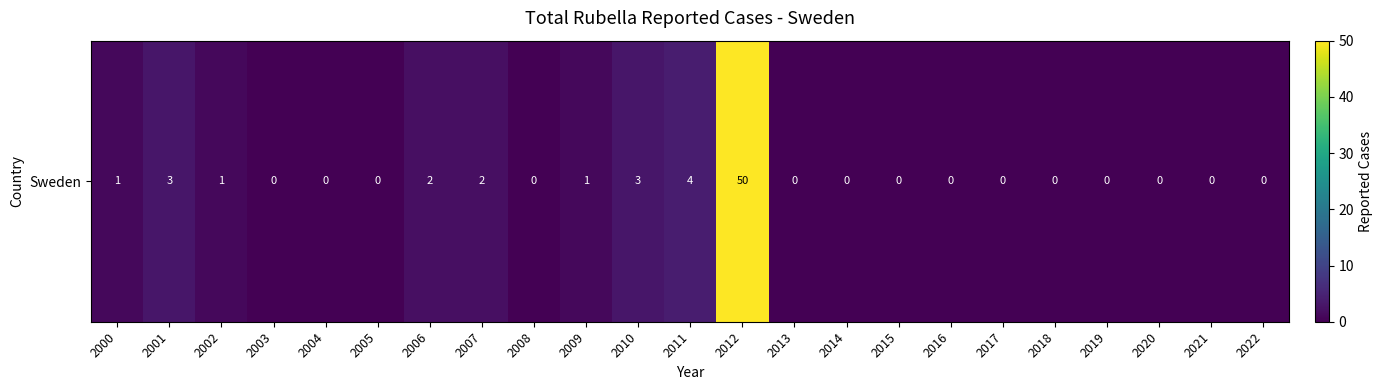

Reading right to left, extract all data points from this chart.

2022=0	2021=0	2020=0	2019=0	2018=0	2017=0	2016=0	2015=0	2014=0	2013=0	2012=50	2011=4	2010=3	2009=1	2008=0	2007=2	2006=2	2005=0	2004=0	2003=0	2002=1	2001=3	2000=1